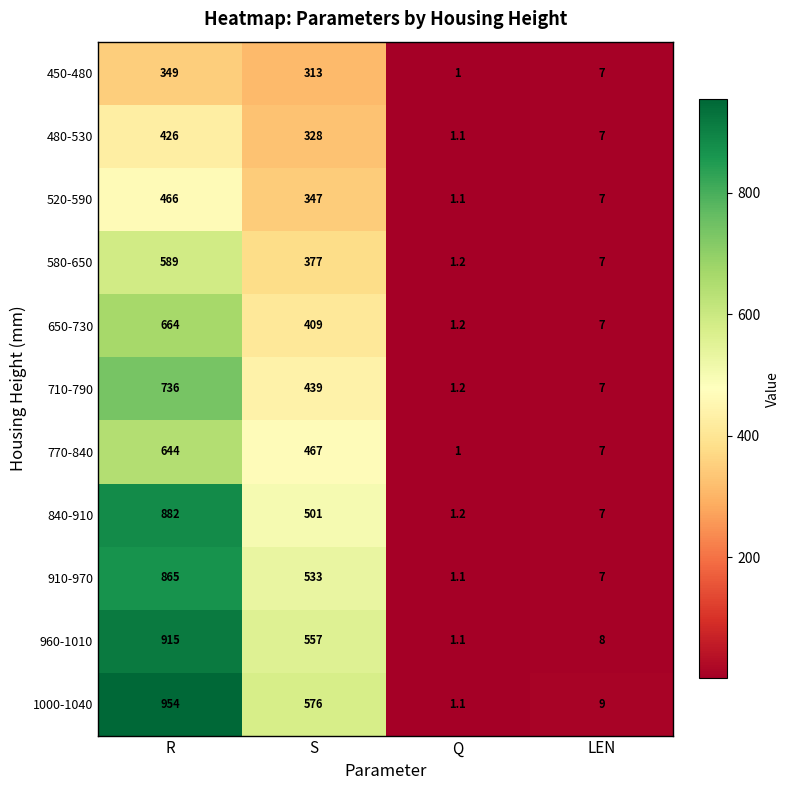

At which category is the sum across all series the highest?

R